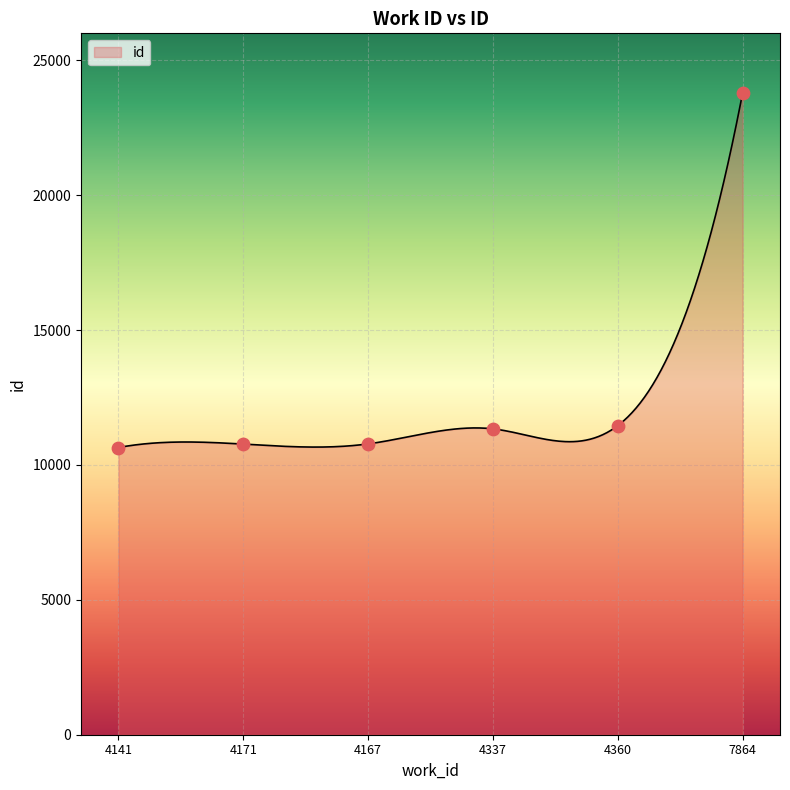

Between 4360 and 4171, which is larger?

4360